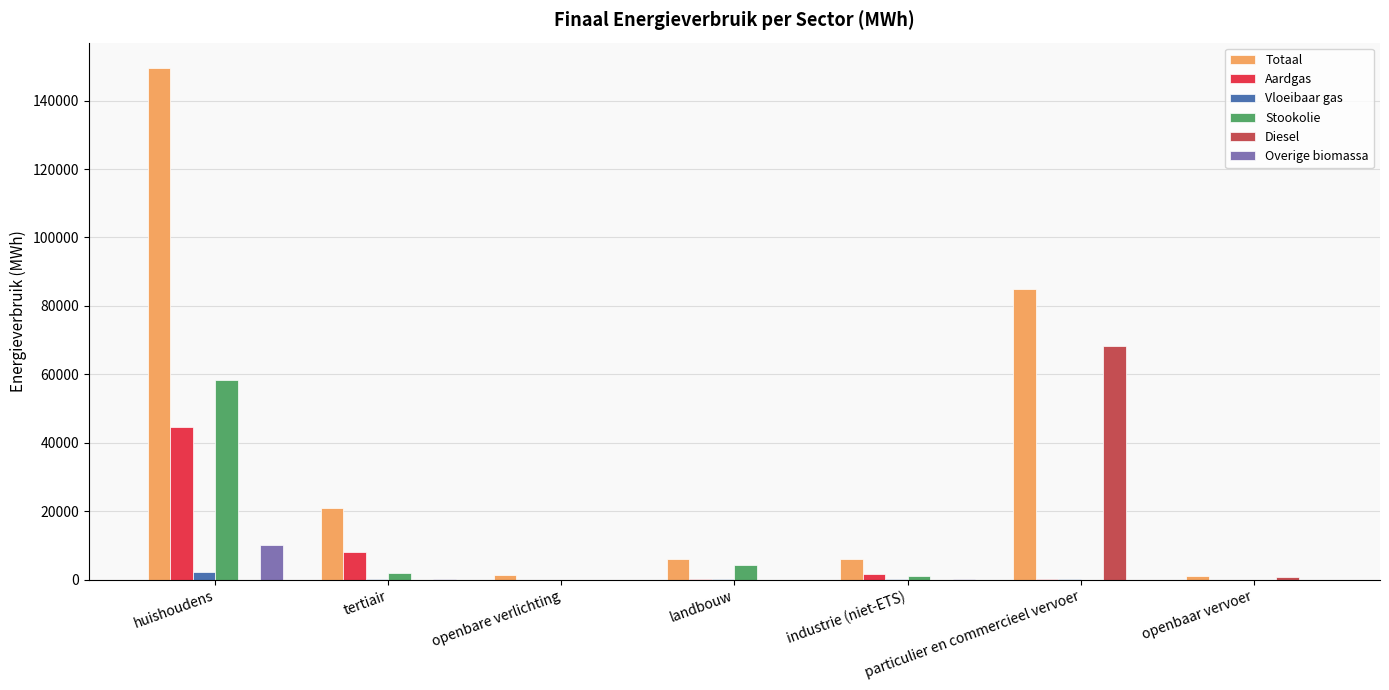

Which series has the largest total across all categories?

Totaal